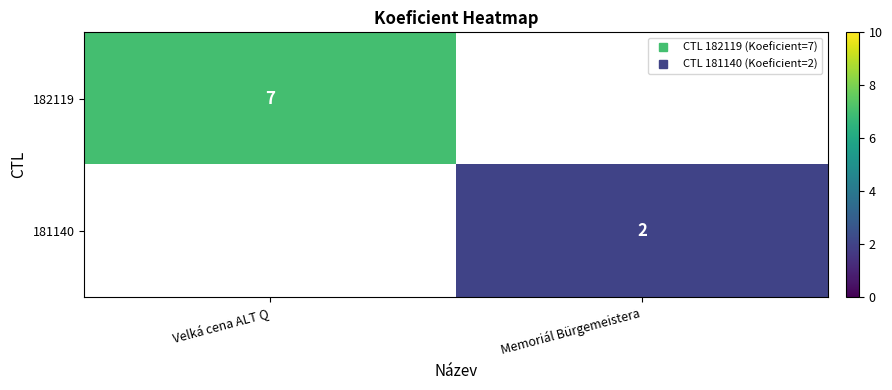

How many data points does each series have?

2